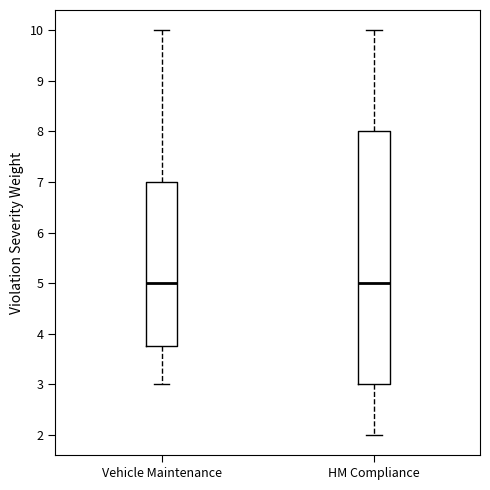

Reading left to right, read every box against the y-axis: the position of its median line, the range the box covers, and the ends of its whiskers. The values are not printed on the chart, so give them approximately, as read against the axis.

Vehicle Maintenance: median 5.0, box 3.8 to 7.0, whiskers 3.0 to 10.0
HM Compliance: median 5.0, box 3.0 to 8.0, whiskers 2.0 to 10.0